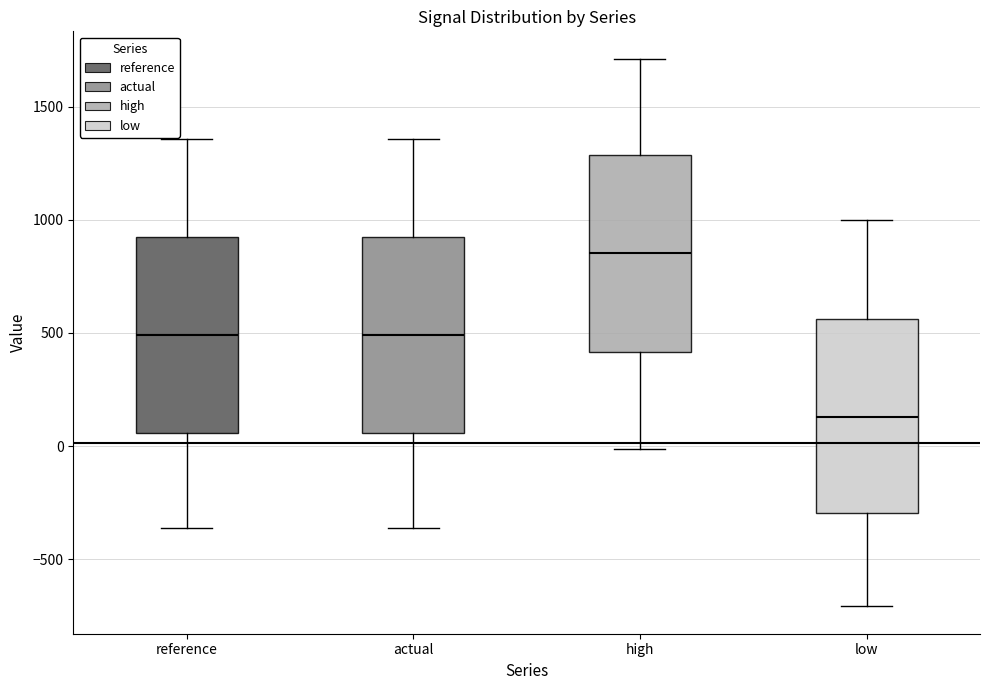

Reading left to right, transcribe this box plot: for each box, give where its median line is, the range the box spans, and where its two whiskers end, as read against the y-axis. The values are not printed on the chart, so give them approximately, as read against the axis.

reference: median 500, box 50 to 950, whiskers -350 to 1350
actual: median 500, box 50 to 950, whiskers -350 to 1350
high: median 850, box 400 to 1300, whiskers 0 to 1700
low: median 150, box -300 to 550, whiskers -700 to 1000